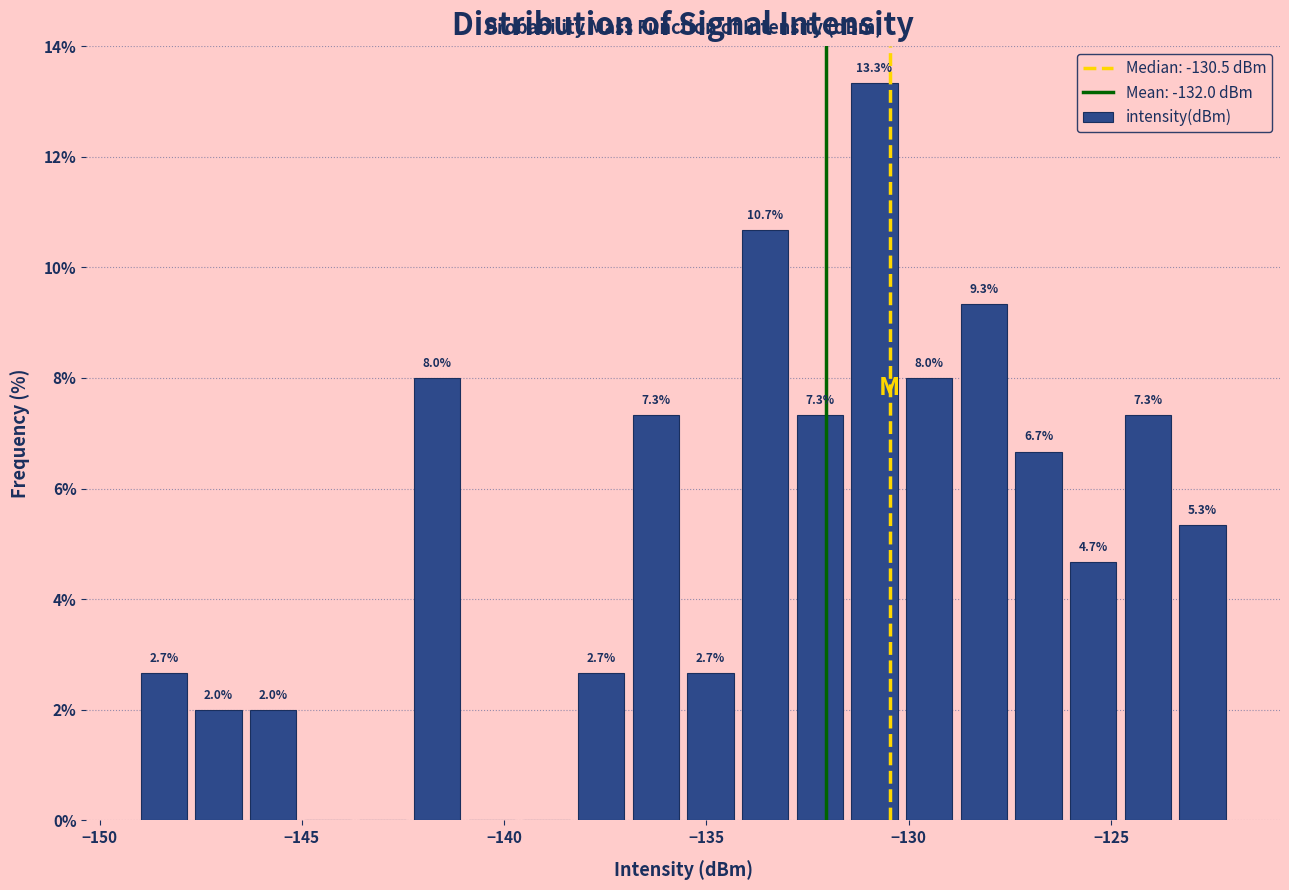

Read against the x-axis, roughly where is the centre of the tallest bar?

-131.0